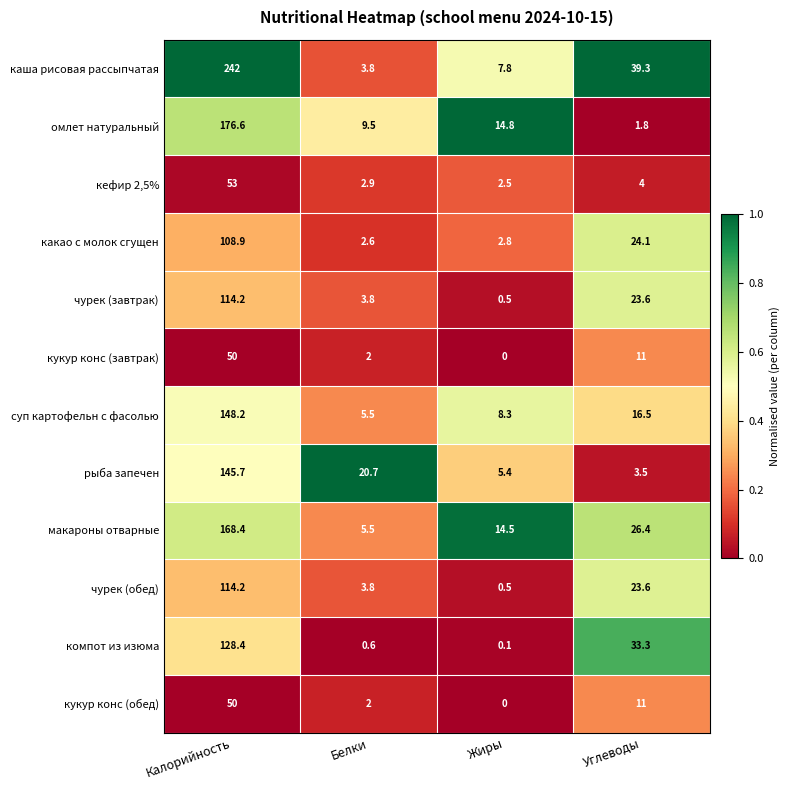

Read the чурек (обед) value at Калорийность.

114.2